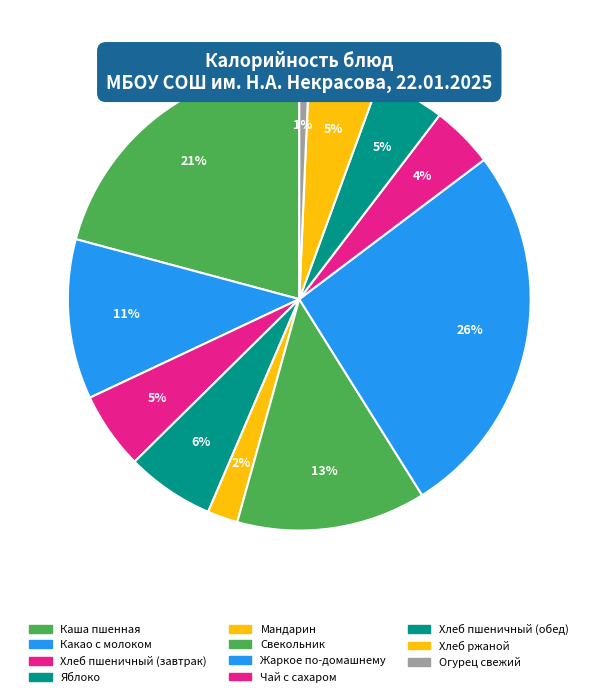

To the nearest percent, what percentage of the pie is Жаркое по-домашнему?

26%